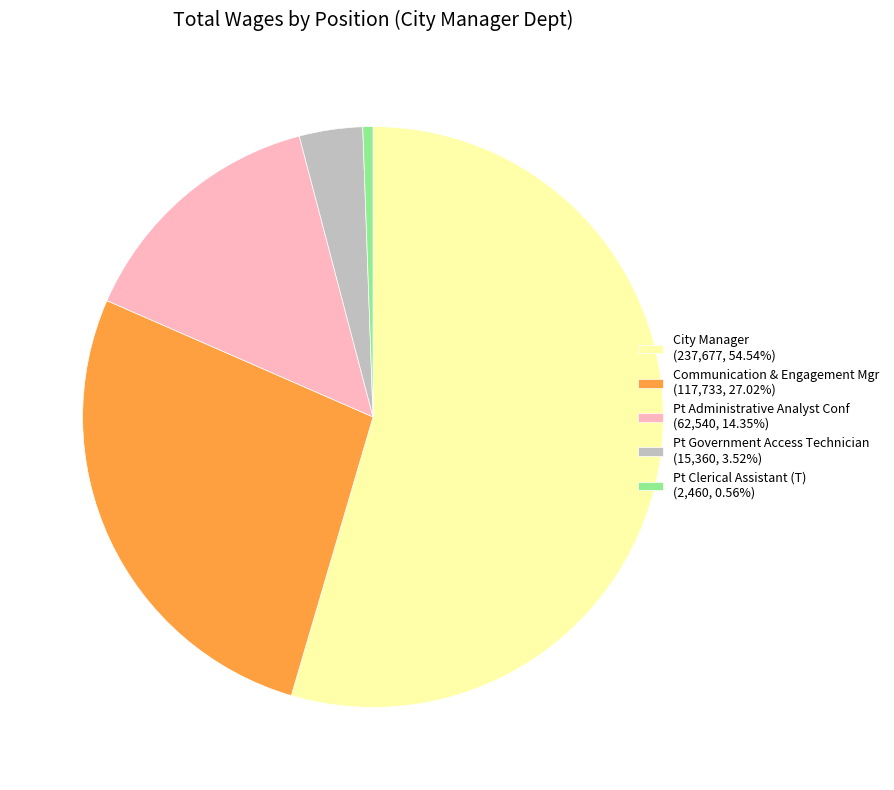

Is the sum of Communication & Engagement Mgr (117,733, 27.02%) and City Manager (237,677, 54.54%) greater than half?

Yes